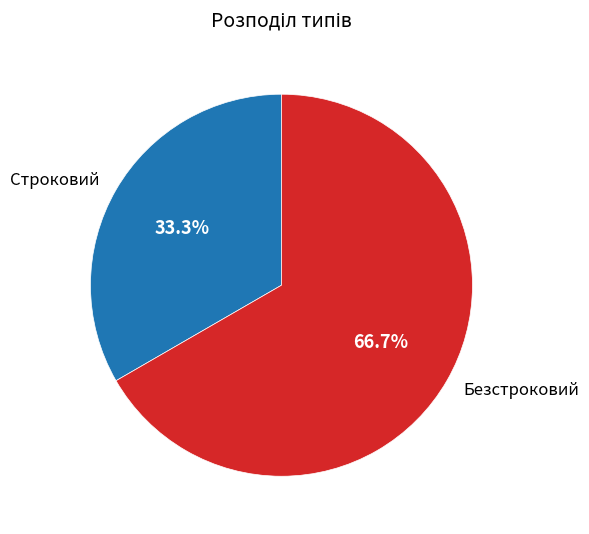

Rank the categories by value from lowest to highest.

Строковий, Безстроковий